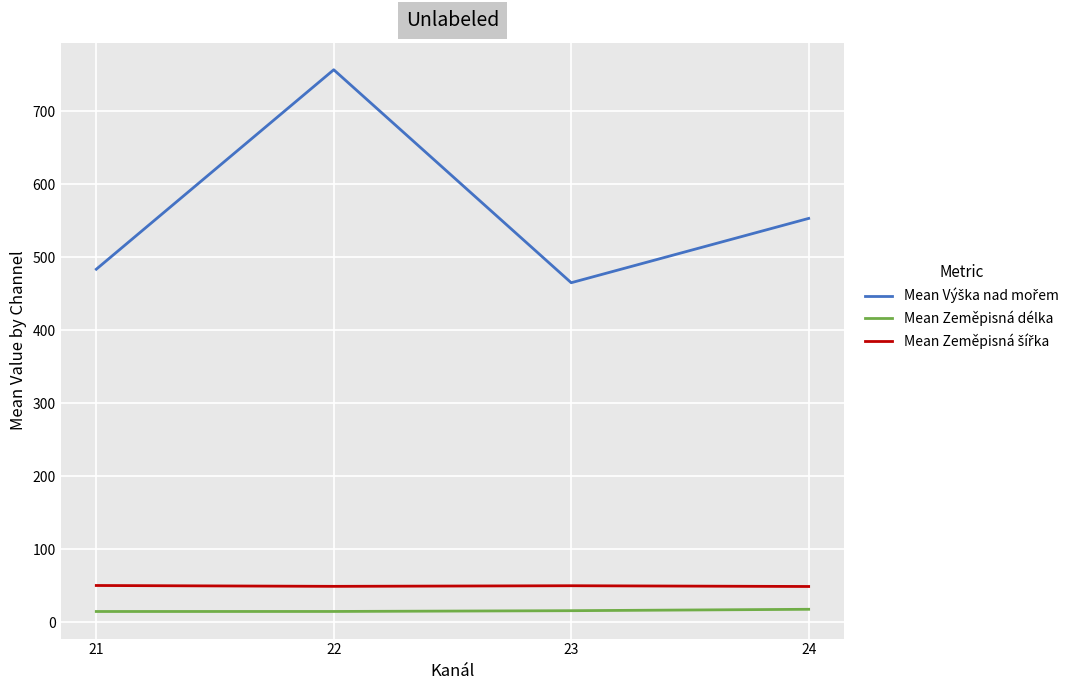

How many categories are shown in the chart?

4